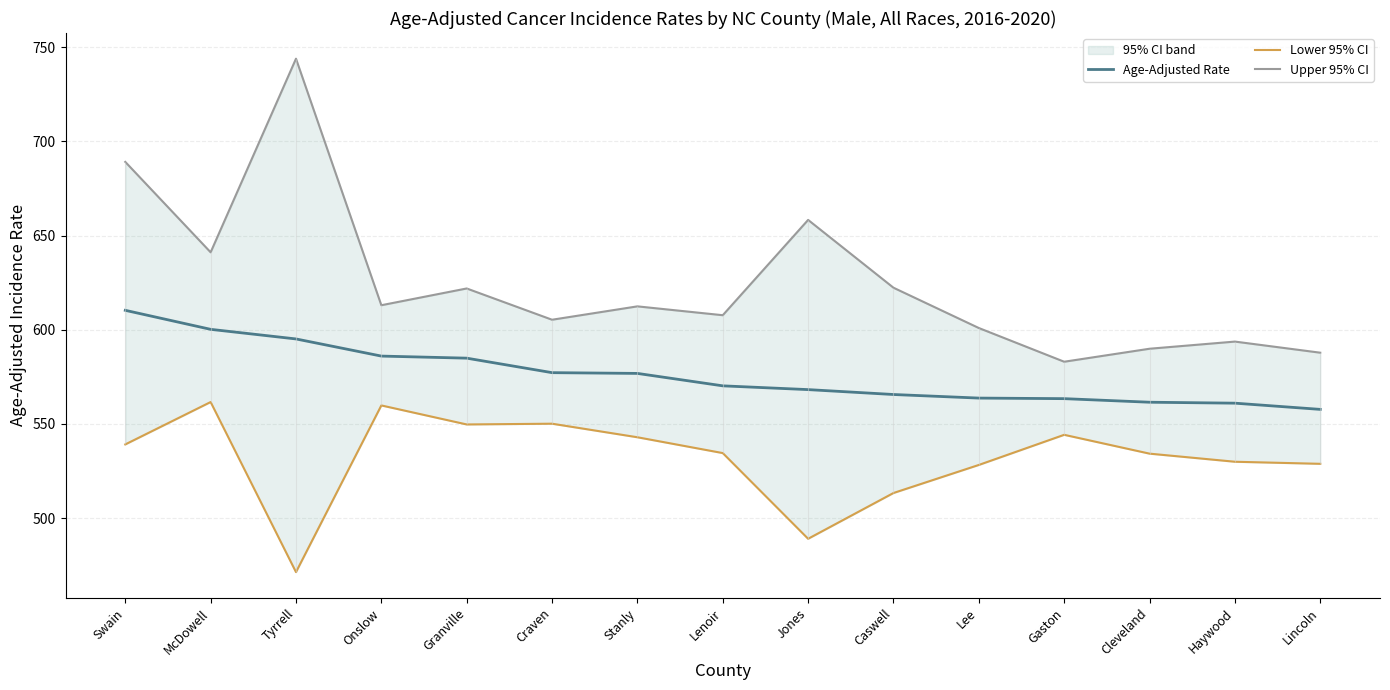

Is it true that Age-Adjusted Rate equals 576.8 at Stanly?

True